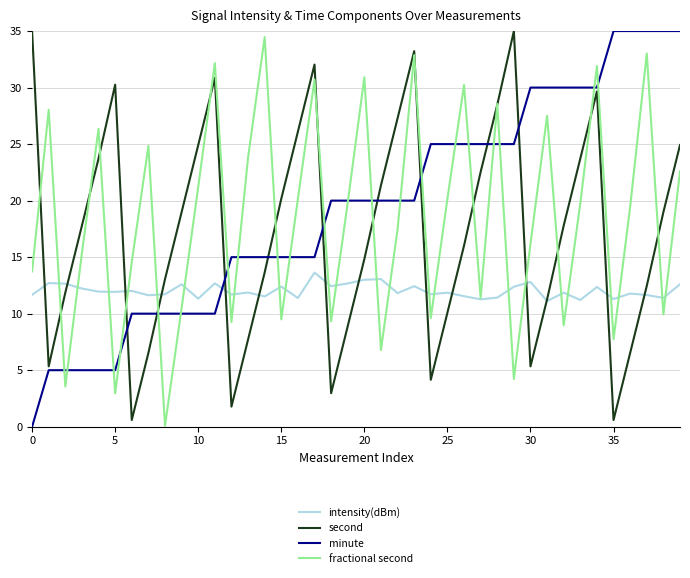

What is the maximum value shown in the chart?

35.0